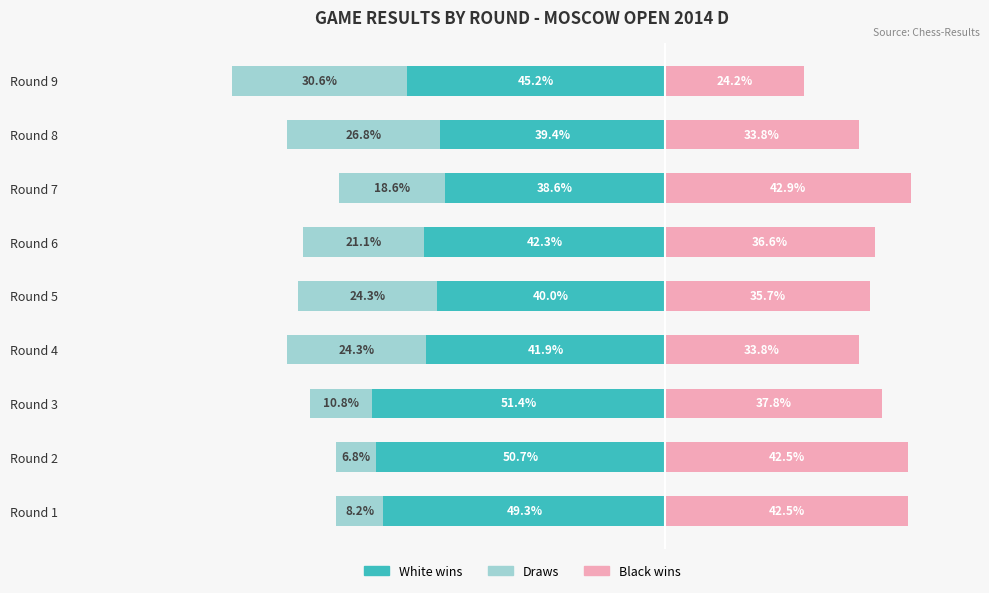

True or false: Draws has a value of -1.7 at Round 2.

False